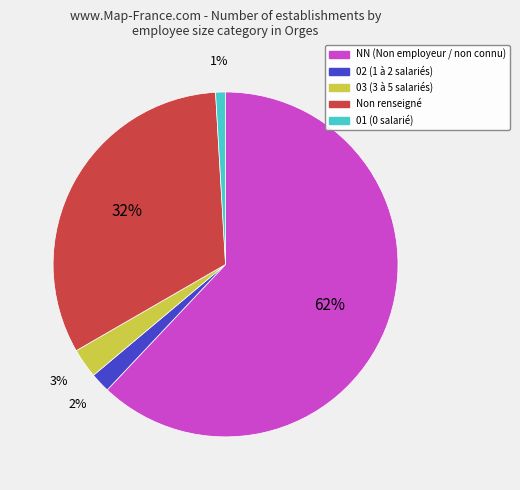

To the nearest percent, what is the difference between the largest and smallest slice percentages?

61%